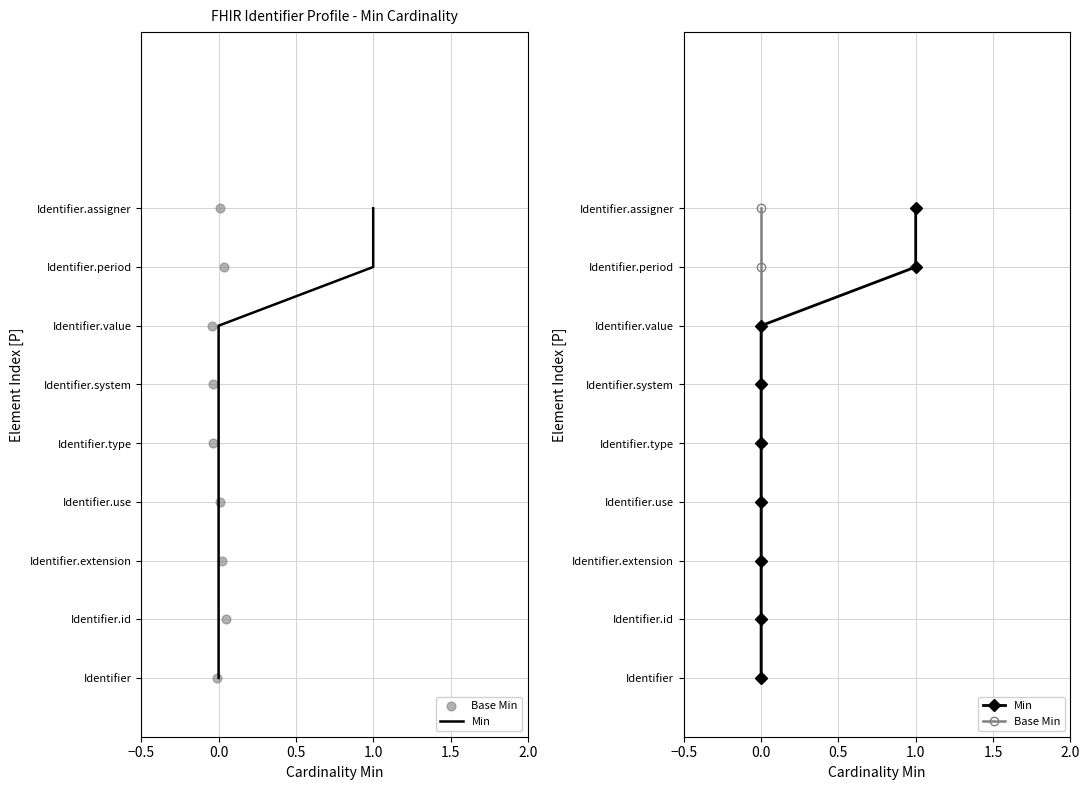

Which series has the largest total across all categories?

Min